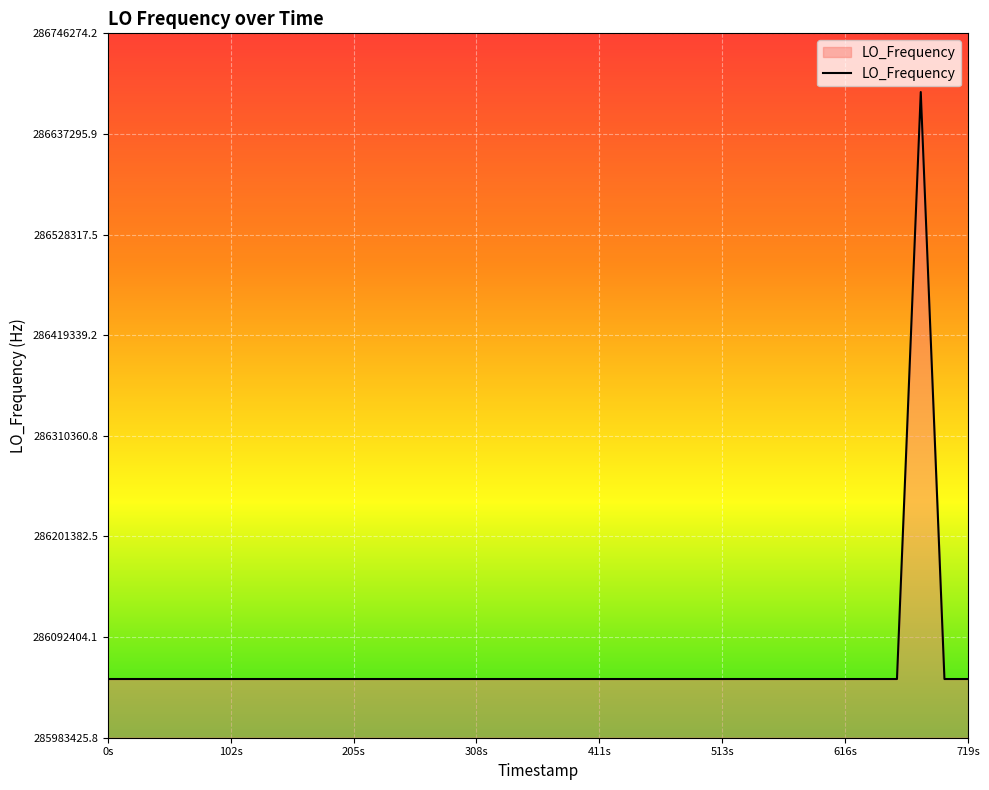

True or false: there are more than 0 points higher than both neighbors.

True